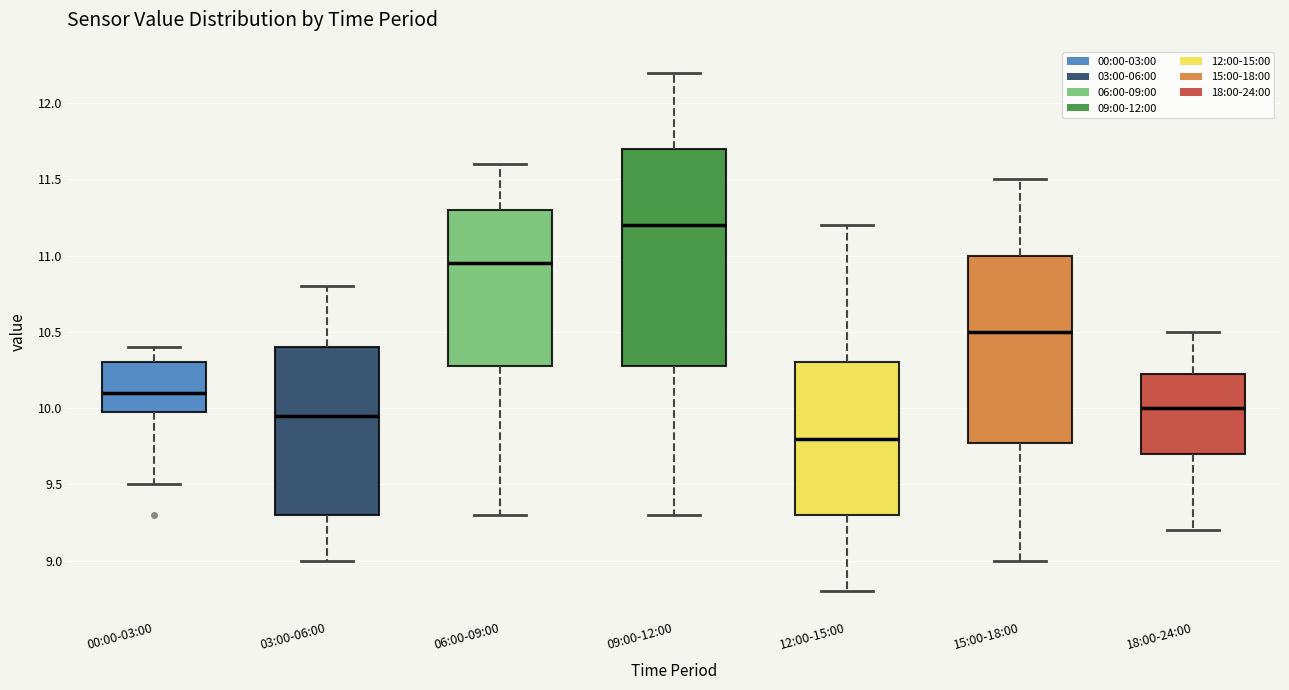

Reading left to right, read every box against the y-axis: the position of its median line, the range the box covers, and the ends of its whiskers. The values are not printed on the chart, so give them approximately, as read against the axis.

00:00-03:00: median 10.10, box 10.00 to 10.30, whiskers 9.50 to 10.40
03:00-06:00: median 9.95, box 9.30 to 10.40, whiskers 9.00 to 10.80
06:00-09:00: median 10.95, box 10.30 to 11.30, whiskers 9.30 to 11.60
09:00-12:00: median 11.20, box 10.30 to 11.70, whiskers 9.30 to 12.20
12:00-15:00: median 9.80, box 9.30 to 10.30, whiskers 8.80 to 11.20
15:00-18:00: median 10.50, box 9.80 to 11.00, whiskers 9.00 to 11.50
18:00-24:00: median 10.00, box 9.70 to 10.25, whiskers 9.20 to 10.50